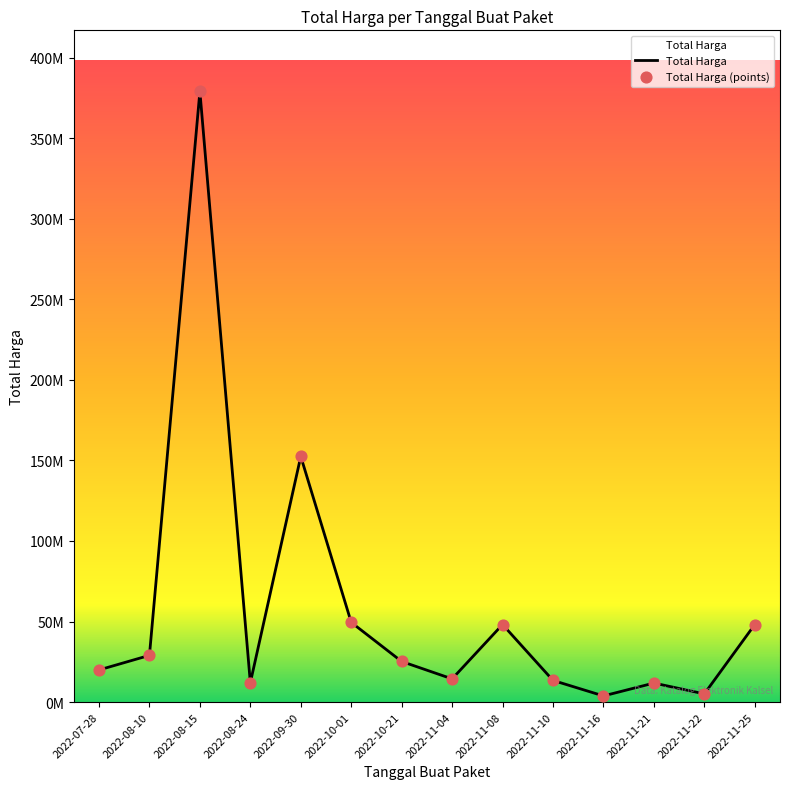

What is the ratio of the value at 2022-09-30 to the value at 2022-11-04?

10.6